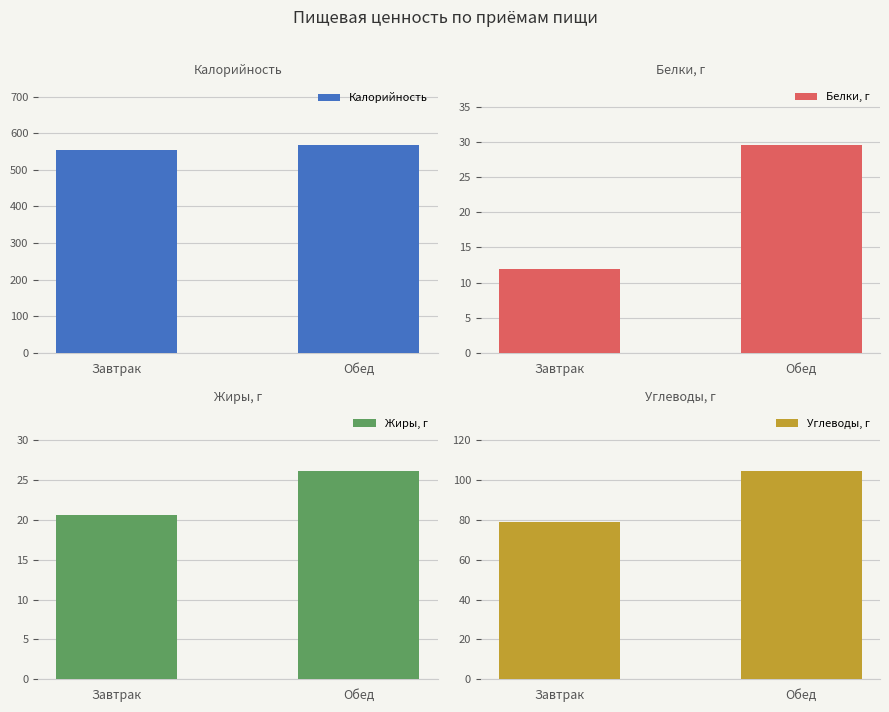

Between Завтрак and Обед, which series saw the biggest shift?

Углеводы, г